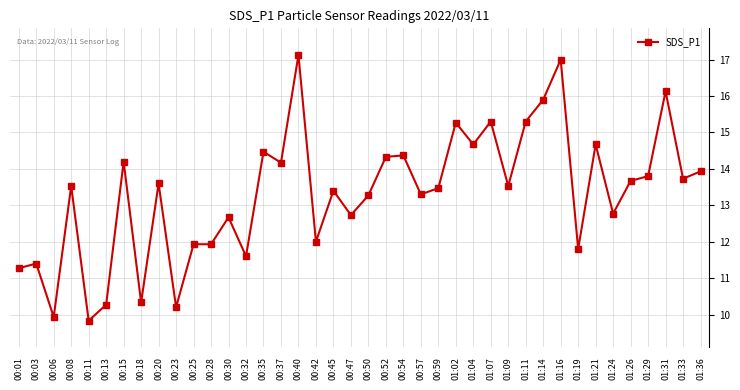

Reading left to right, list all the values displayed in this chart.

11.3	11.4	9.9	13.5	9.8	10.3	14.2	10.3	13.6	10.2	11.9	11.9	12.7	11.6	14.5	14.2	17.1	12.0	13.4	12.7	13.3	14.3	14.4	13.3	13.5	15.3	14.7	15.3	13.5	15.3	15.9	17.0	11.8	14.7	12.8	13.7	13.8	16.1	13.7	13.9